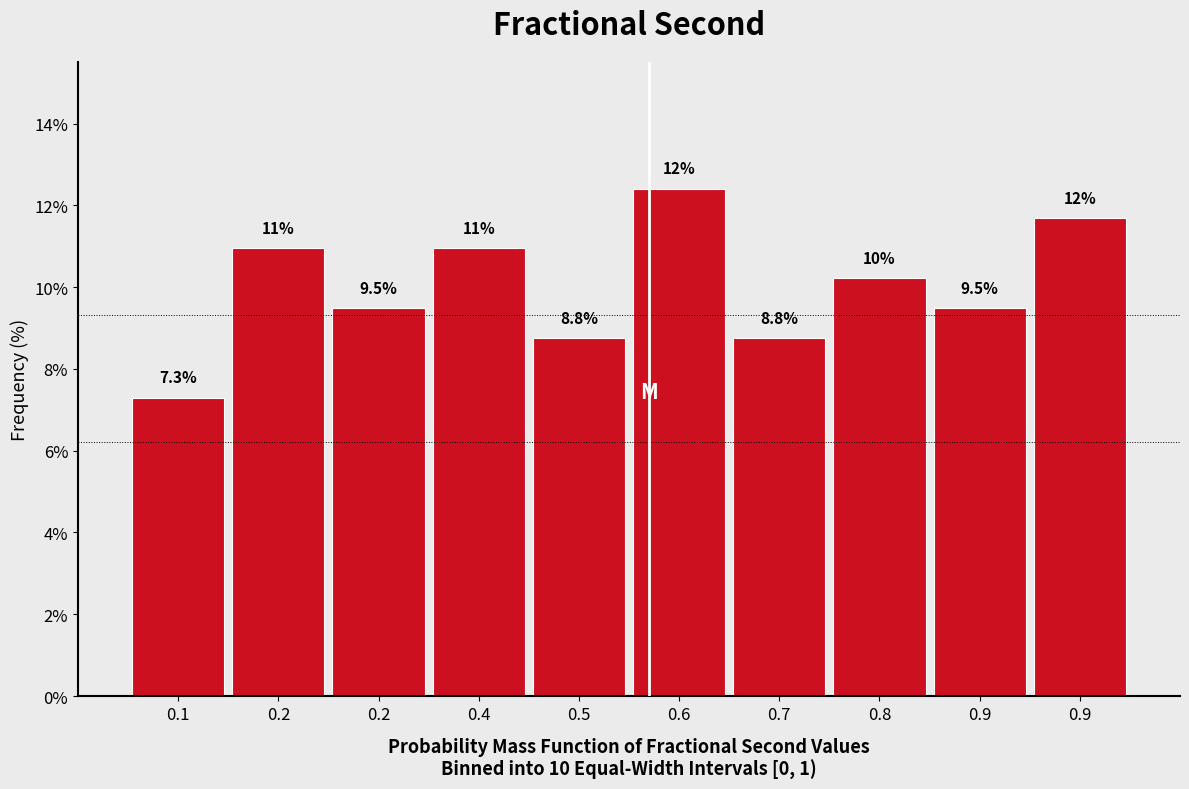

How many values are below 10?

5